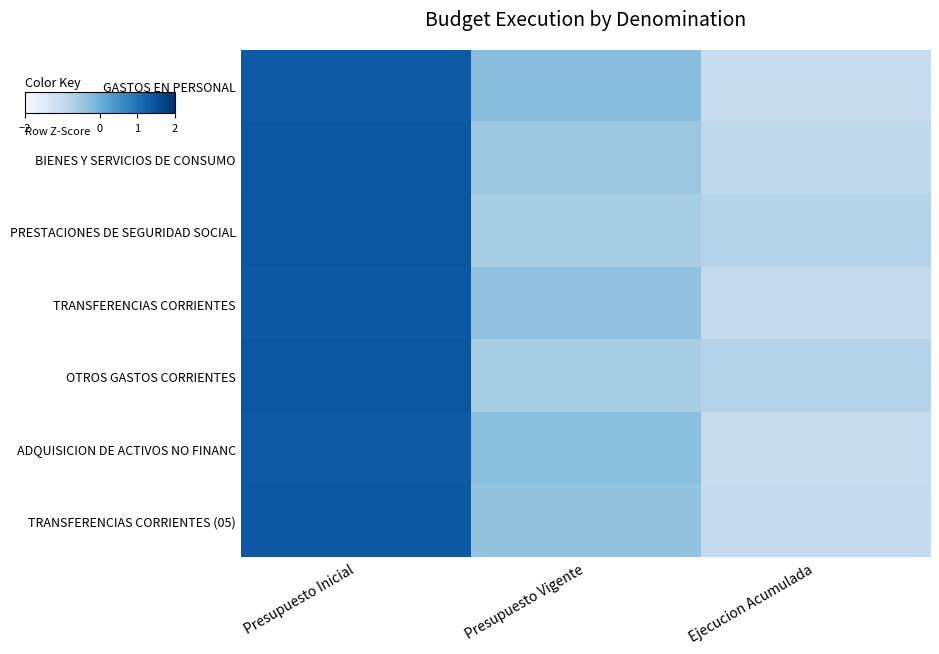

What is the difference between the highest and lowest values at Ejecucion Acumulada?

0.3